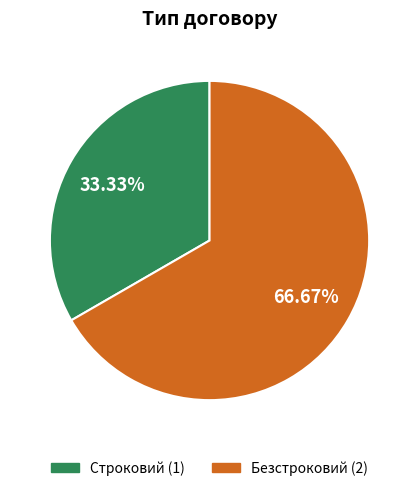

How many segments does this pie chart have?

2